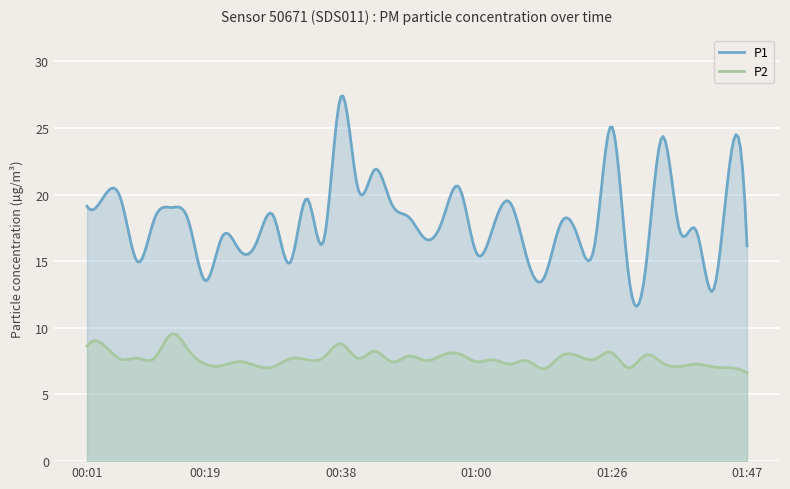

What is the label of the 38th point from the left?

01:42